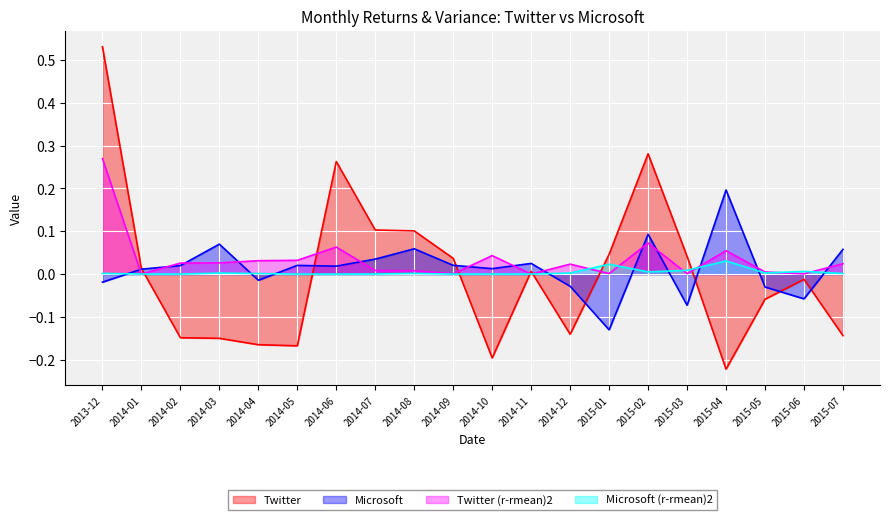

Which series has the largest total across all categories?

Twitter (r-rmean)2